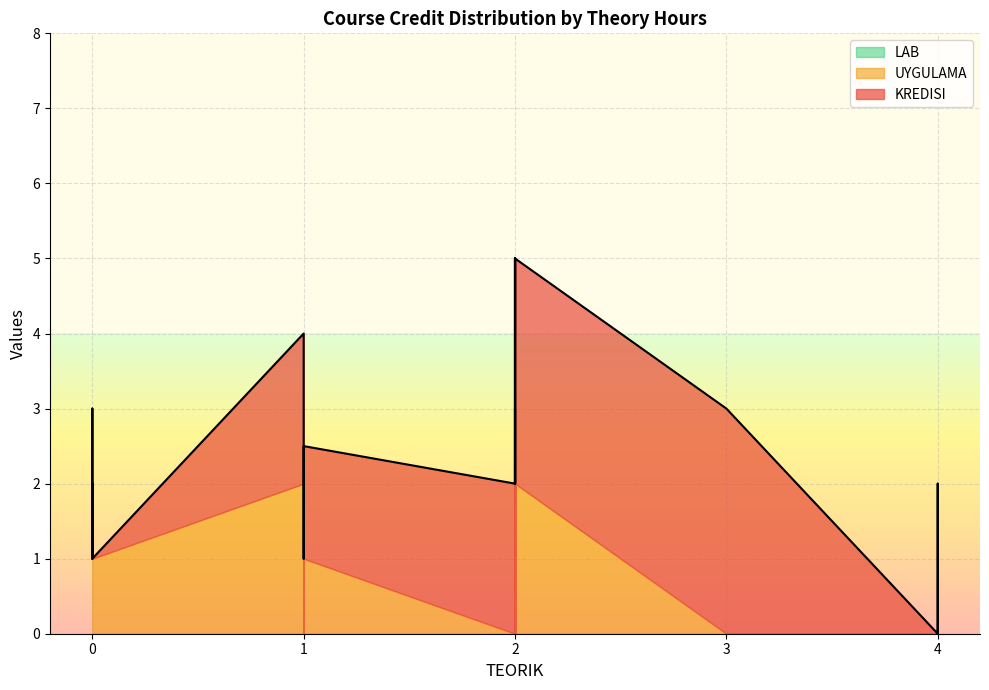

The KREDISI series shows 0.0 at 4. True or false?

True